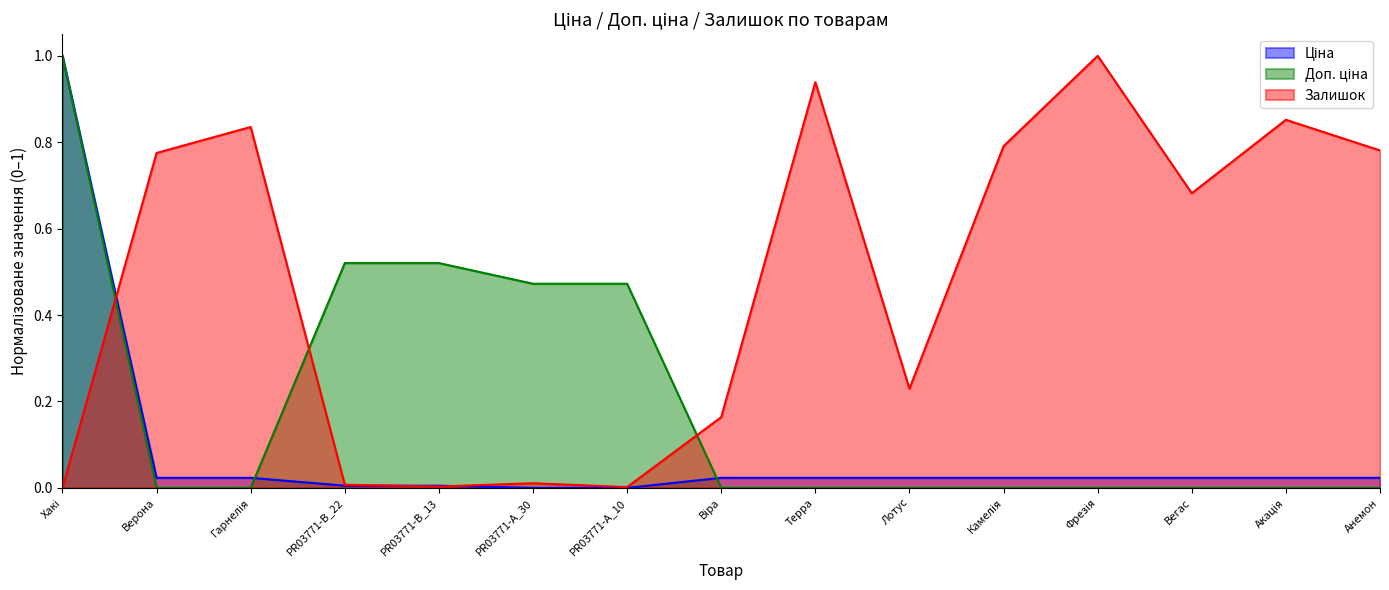

True or false: Залишок has a value of 0.5 at Камелія.

False